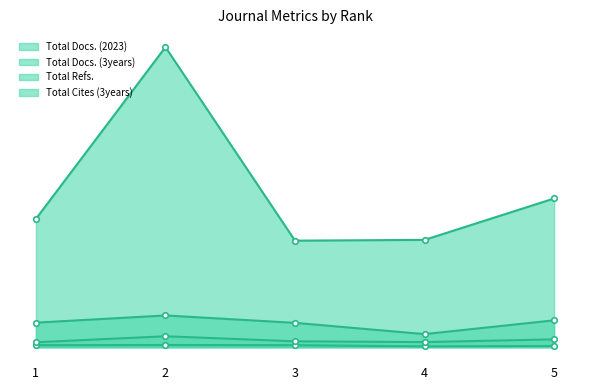

What are all the series names shown in the legend?

Total Docs. (2023), Total Docs. (3years), Total Refs., Total Cites (3years)